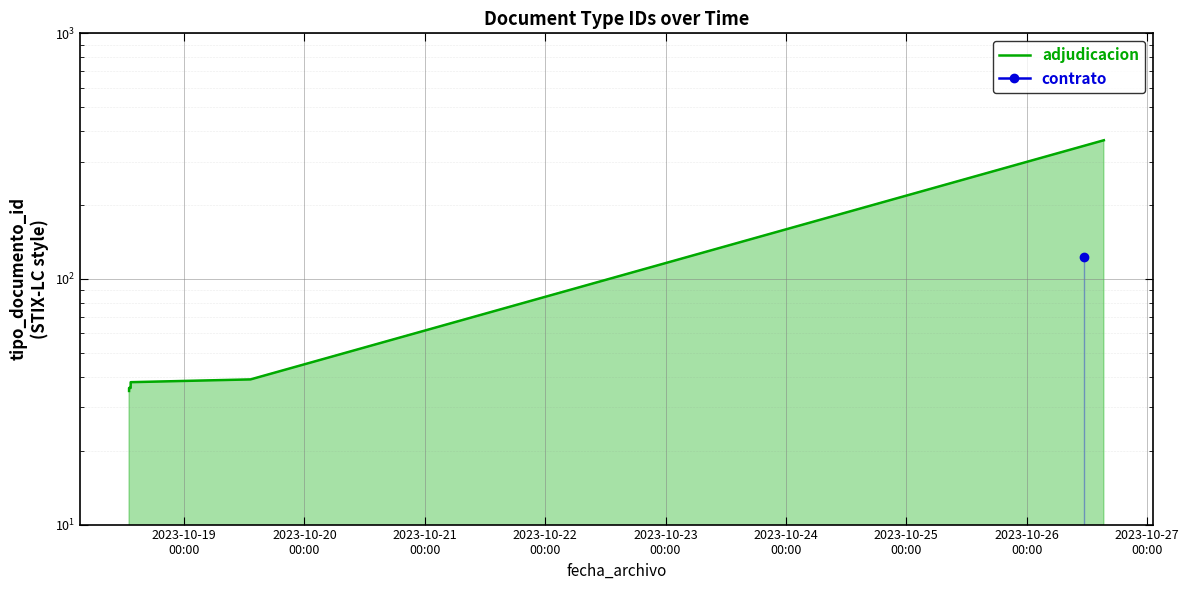

How many lines are shown in the chart?

1